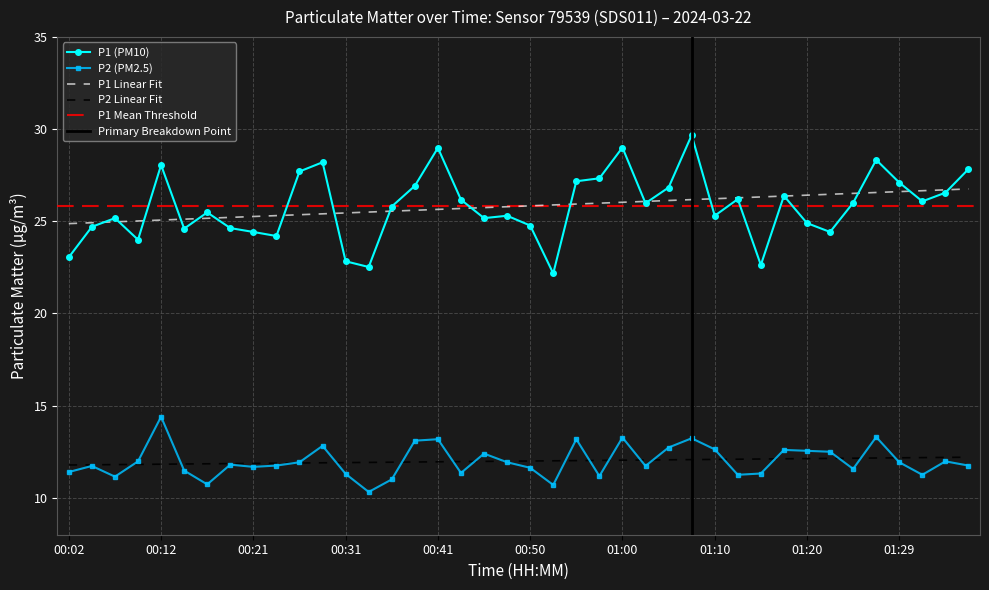

True or false: P1 and P2 cross at least once.

False